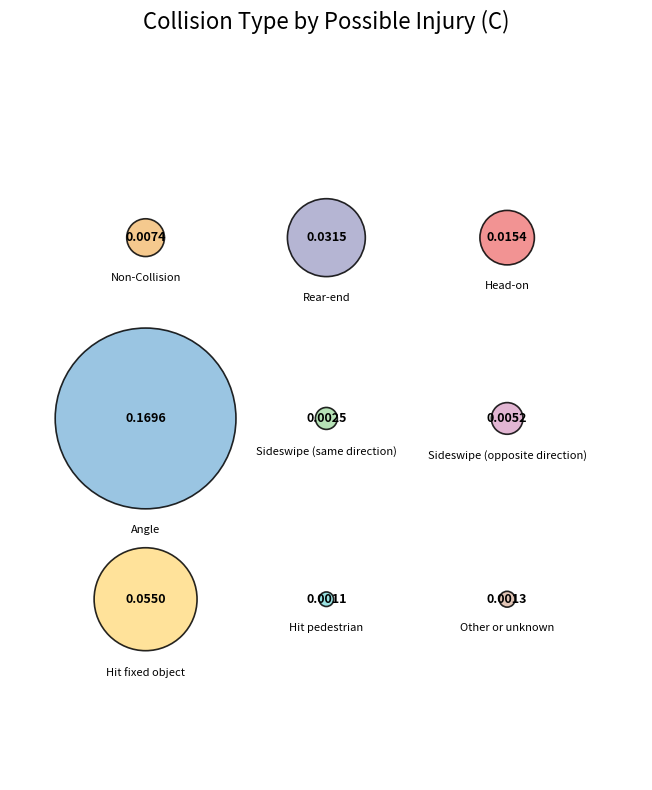

Count the number of slices in the pie.

9